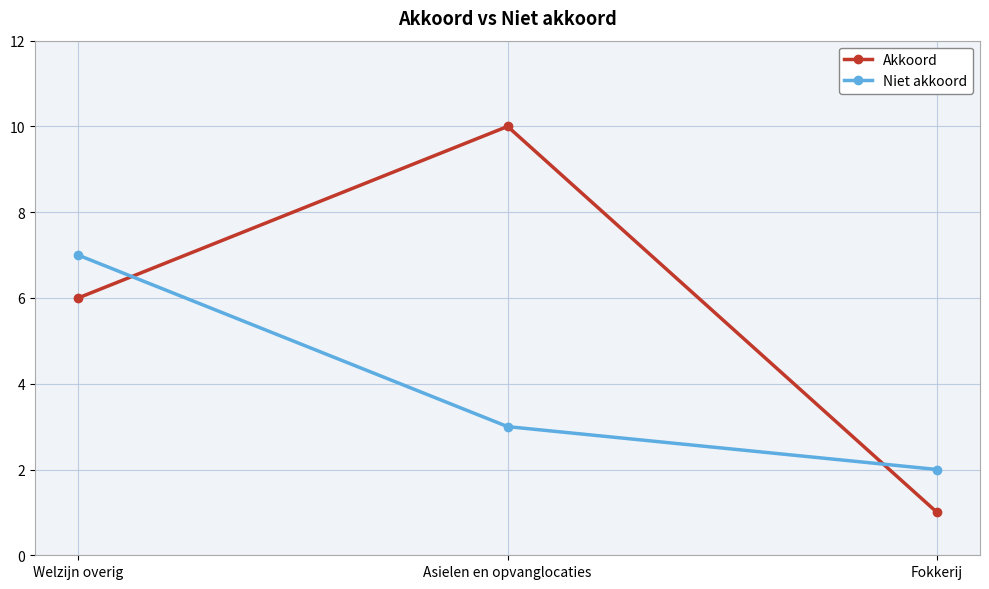

What is the sum of the Niet akkoord values at Fokkerij and Asielen en opvanglocaties?

5